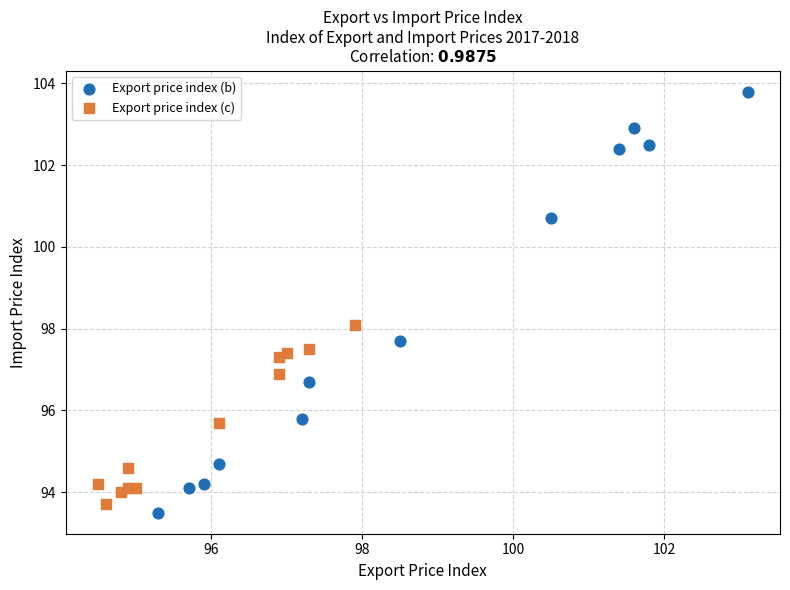

Which series has the largest Y range (max minus min)?

Export price index (b)